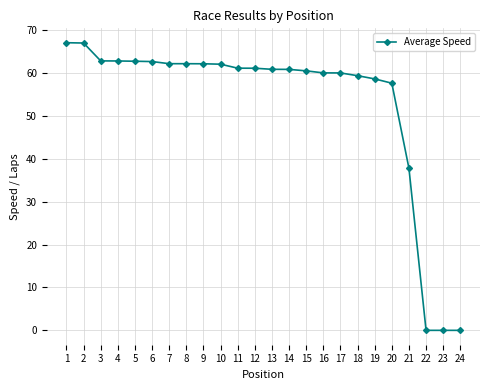

Does the chart display data point markers on the line(s)?

Yes